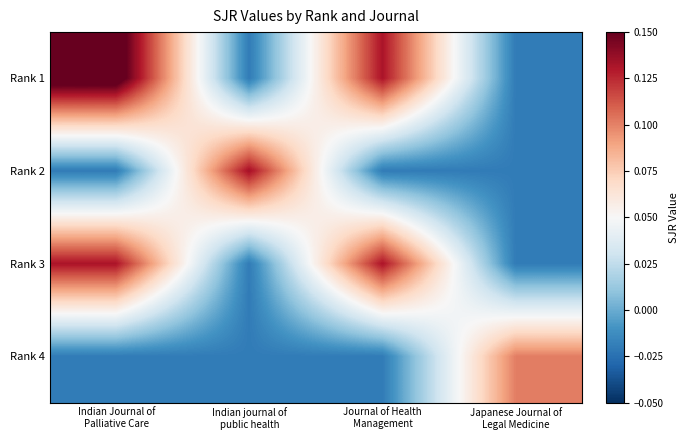

Reading left to right, list all the values displayed in this chart.

Rank 1: Indian Journal of
Palliative Care=0.2	Indian journal of
public health=-0.0	Journal of Health
Management=0.1	Japanese Journal of
Legal Medicine=-0.0
Rank 2: Indian Journal of
Palliative Care=-0.0	Indian journal of
public health=0.1	Journal of Health
Management=-0.0	Japanese Journal of
Legal Medicine=-0.0
Rank 3: Indian Journal of
Palliative Care=0.1	Indian journal of
public health=-0.0	Journal of Health
Management=0.1	Japanese Journal of
Legal Medicine=-0.0
Rank 4: Indian Journal of
Palliative Care=-0.0	Indian journal of
public health=-0.0	Journal of Health
Management=-0.0	Japanese Journal of
Legal Medicine=0.1